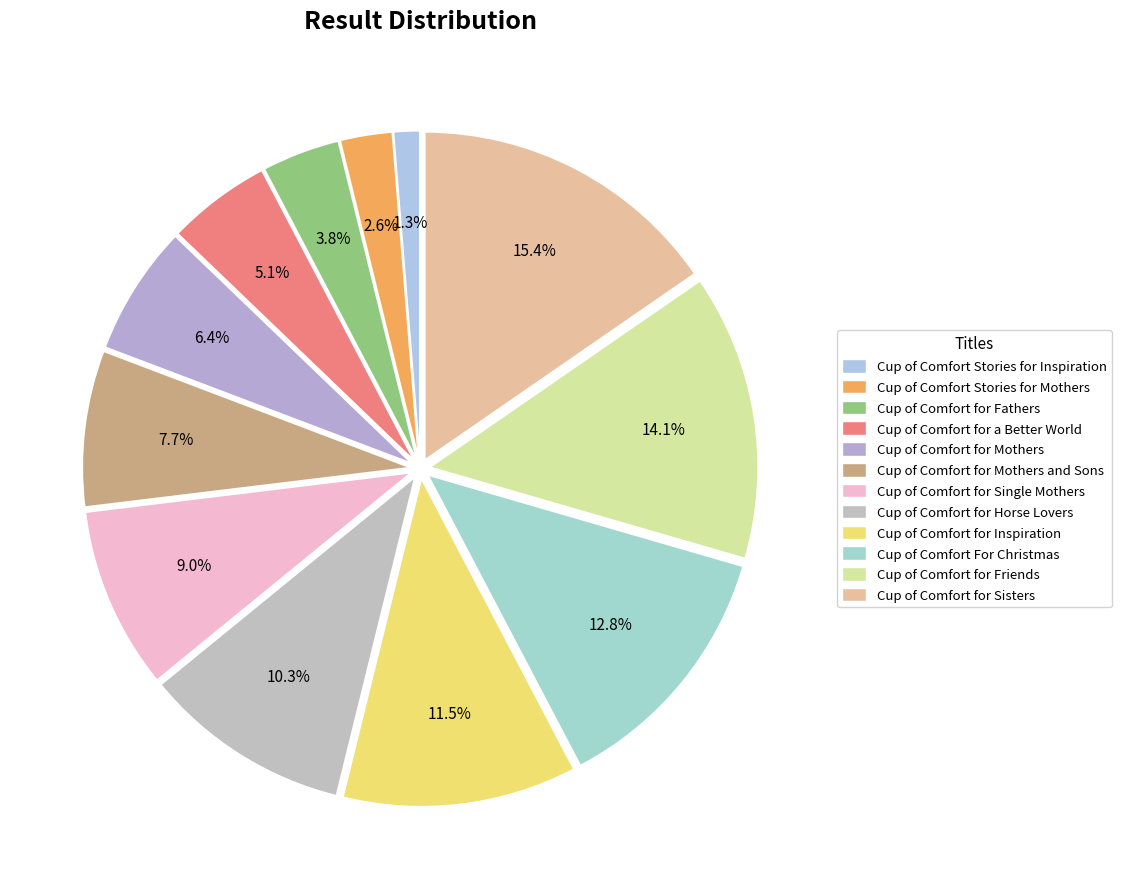

Count the number of slices in the pie.

12